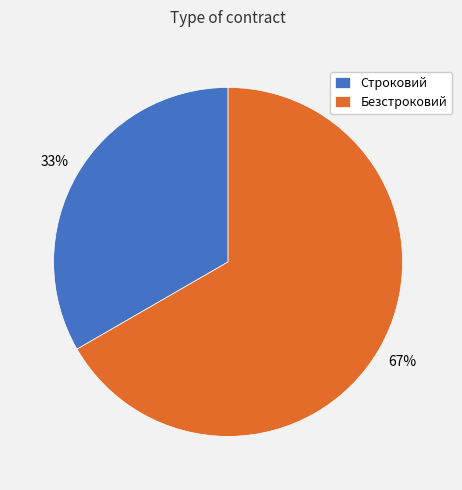

To the nearest percent, what portion does Безстроковий represent?

67%